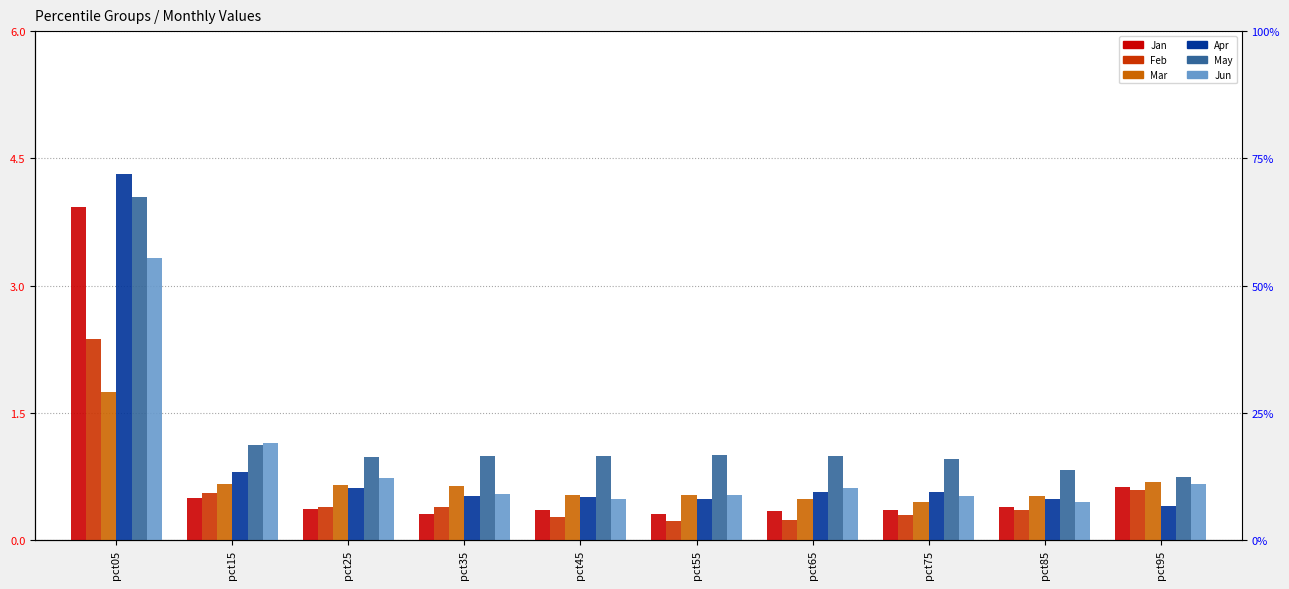

At which category does the chart reach its peak across all series?

pct05